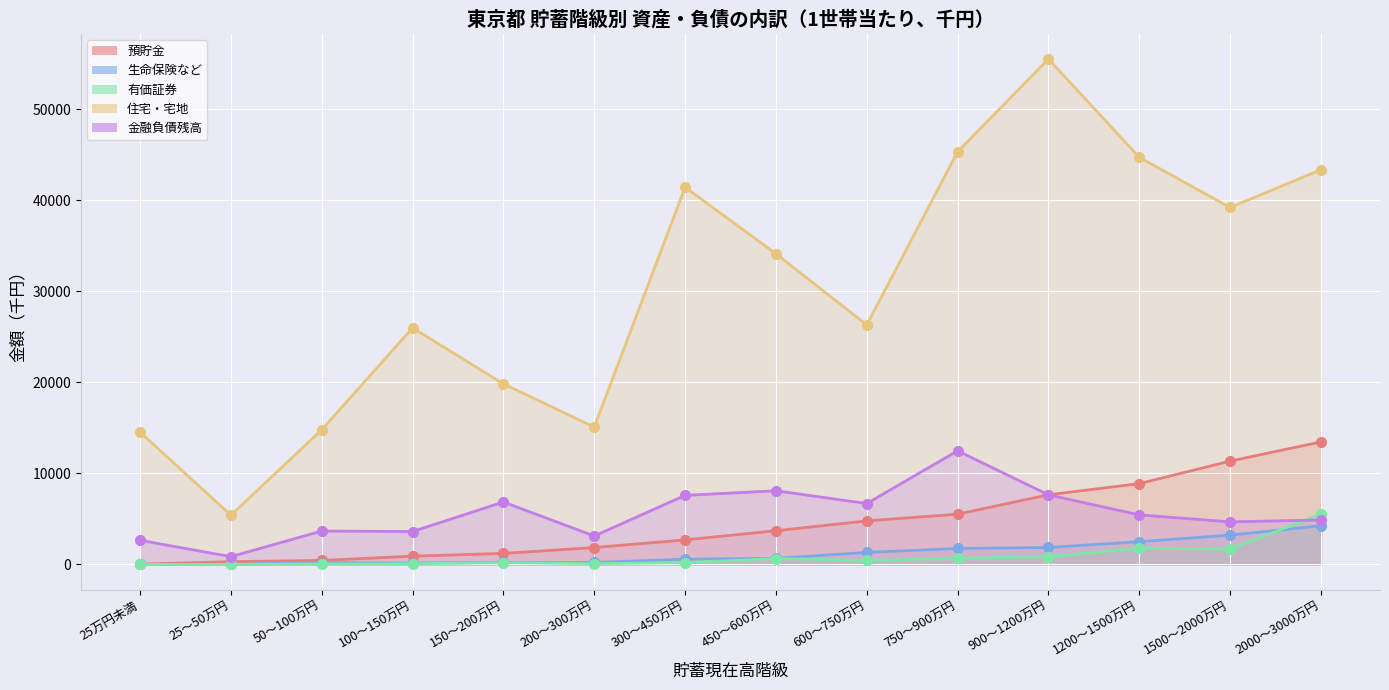

At which category does 住宅・宅地 reach its first local valley?

25～50万円